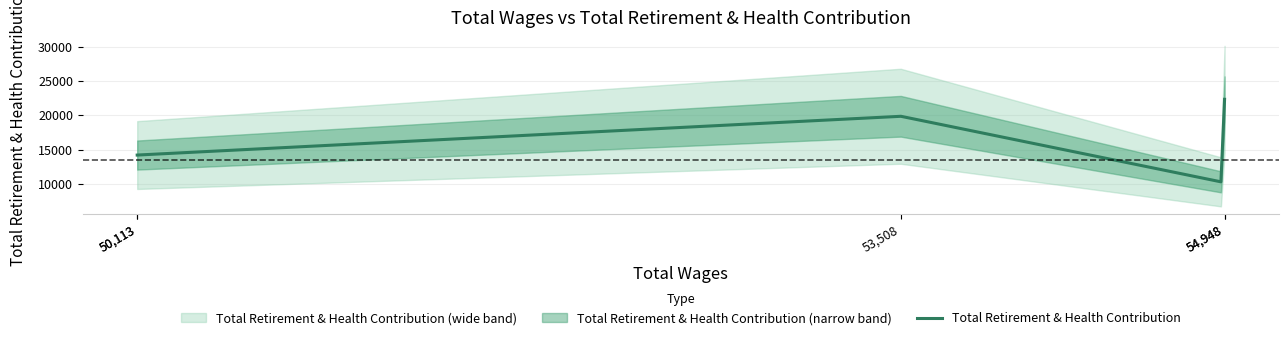

At which category does the data reach its first local peak?

53508.0